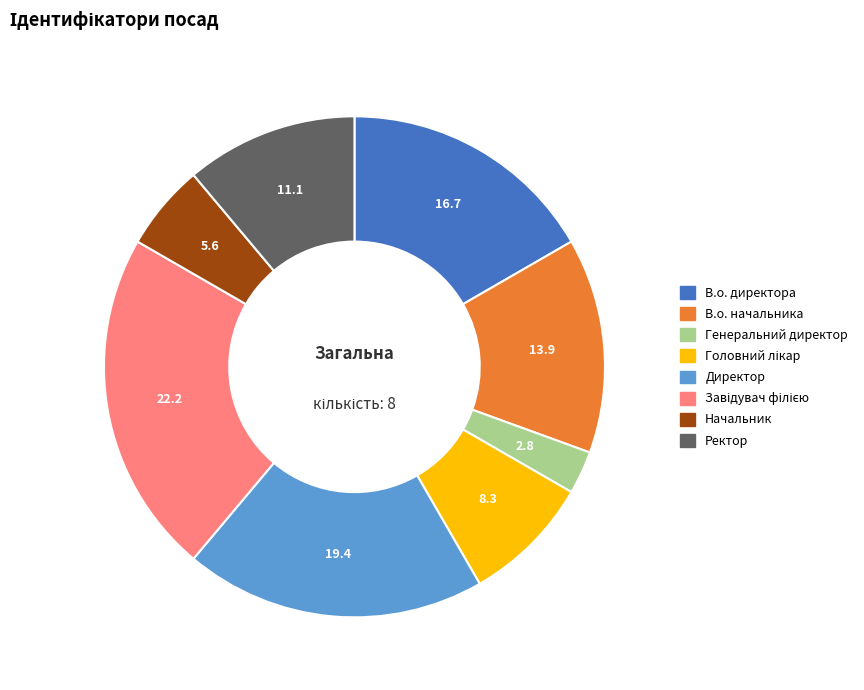

Which category has the smallest portion of the pie?

Генеральний директор